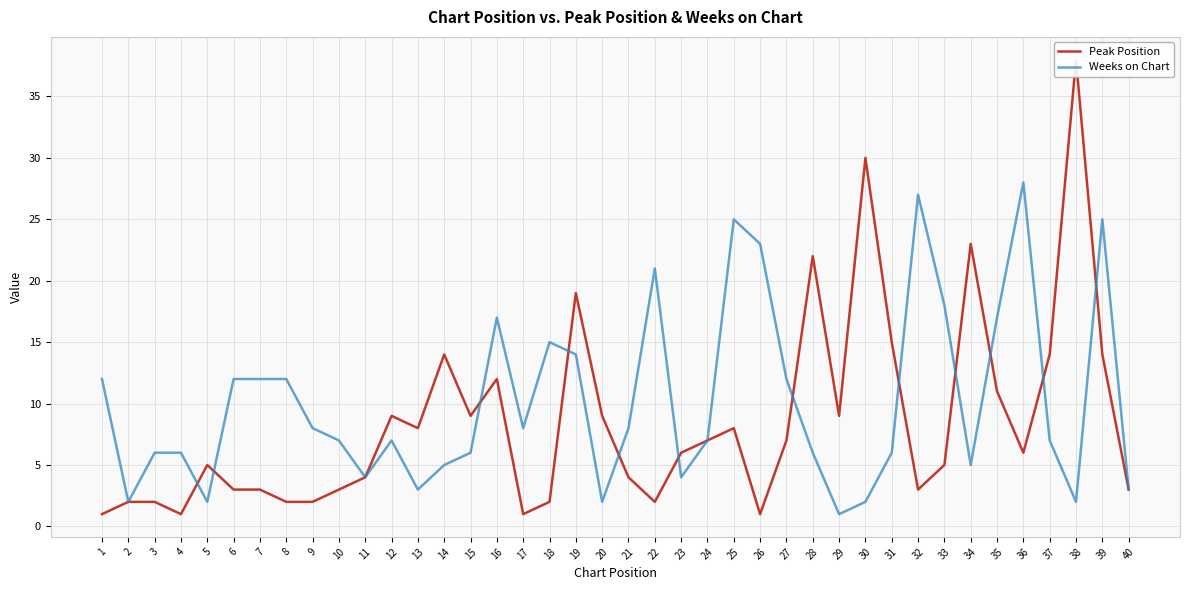

Is it true that Weeks on Chart equals 25 at 16?

False